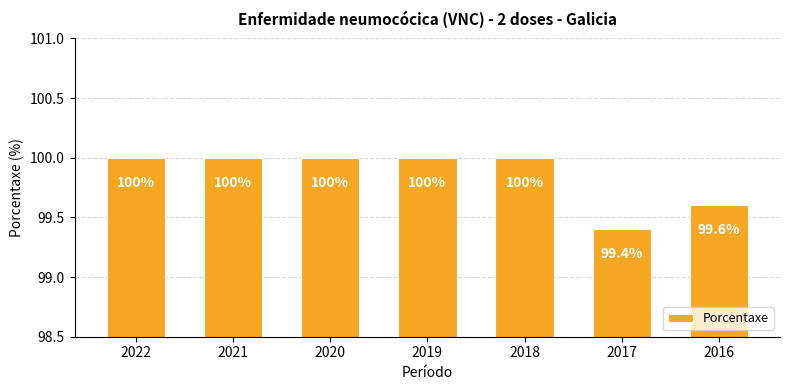

What is the greatest value displayed?

100.0